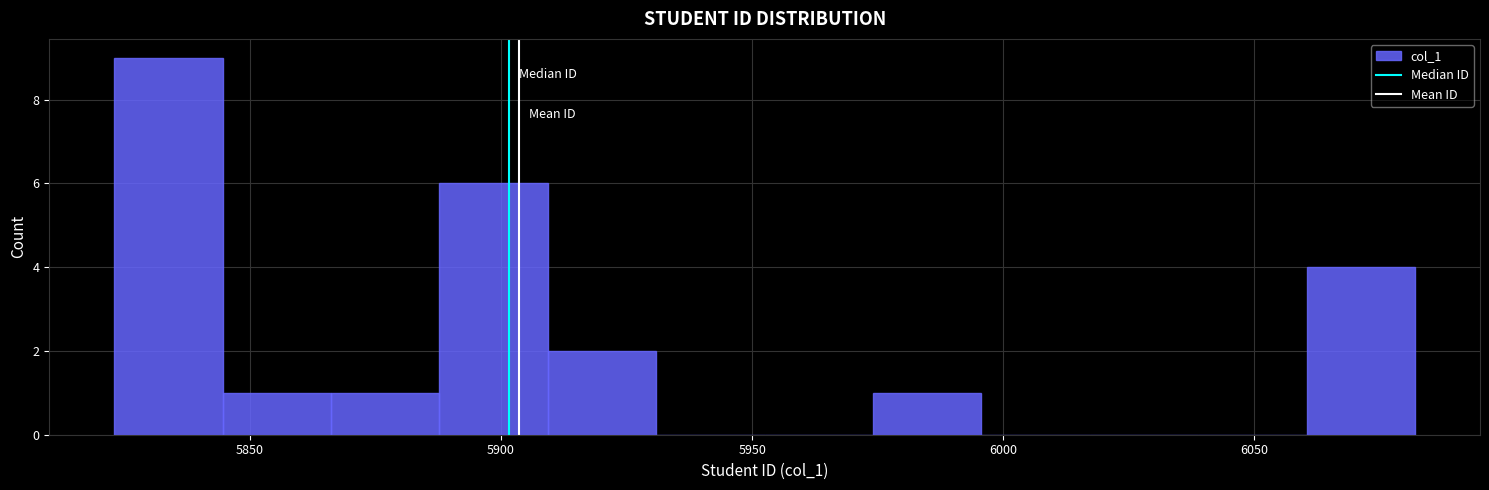

Reading left to right, list every bar in this chart as the range it spans on the x-axis followed by its height. Neither the bar edges nor the heights are printed on the chart, so give them approximately, as read against the axes.

5825 to 5845: 9
5845 to 5865: 1
5865 to 5890: 1
5890 to 5910: 6
5910 to 5930: 2
5930 to 5955: 0
5955 to 5975: 0
5975 to 5995: 1
5995 to 6015: 0
6015 to 6040: 0
6040 to 6060: 0
6060 to 6080: 4